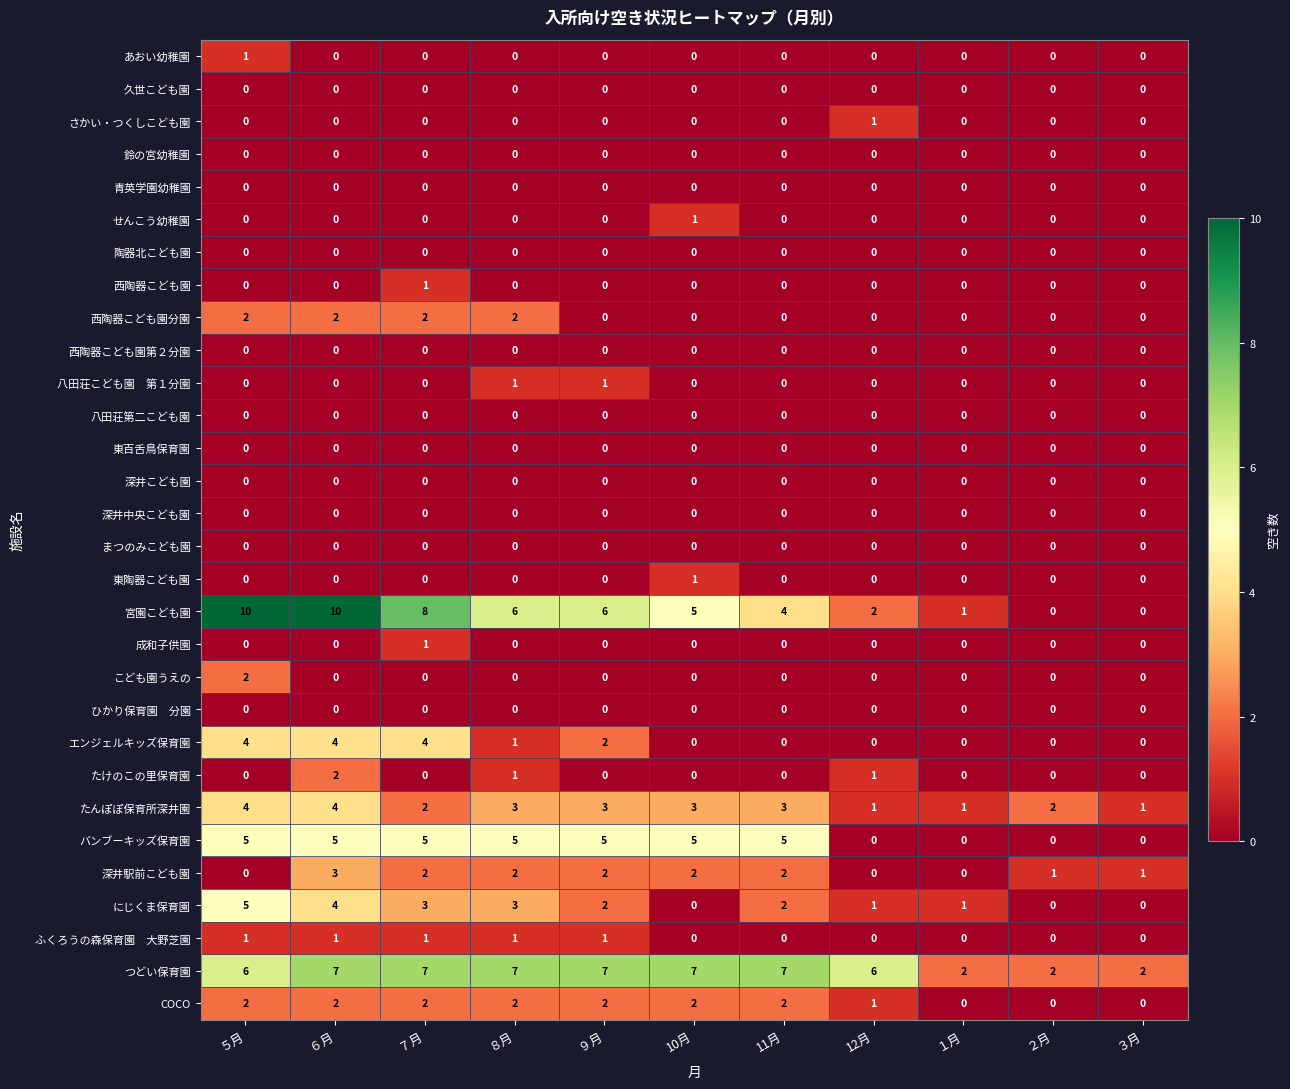

Which series has the widest spread of values?

宮園こども園